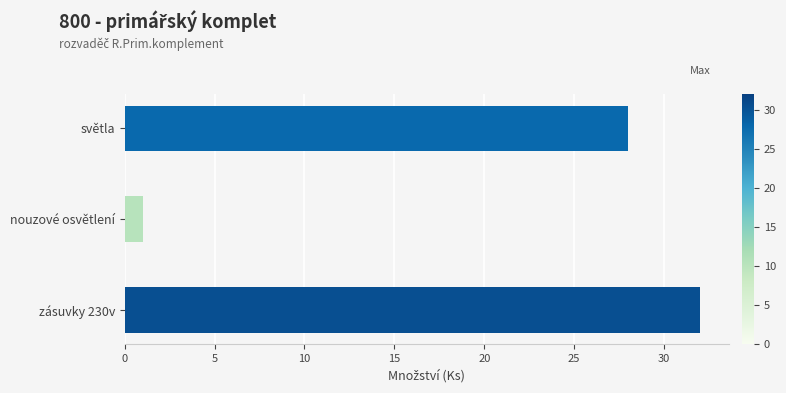

The chart shows a value of 37 at světla. True or false?

False